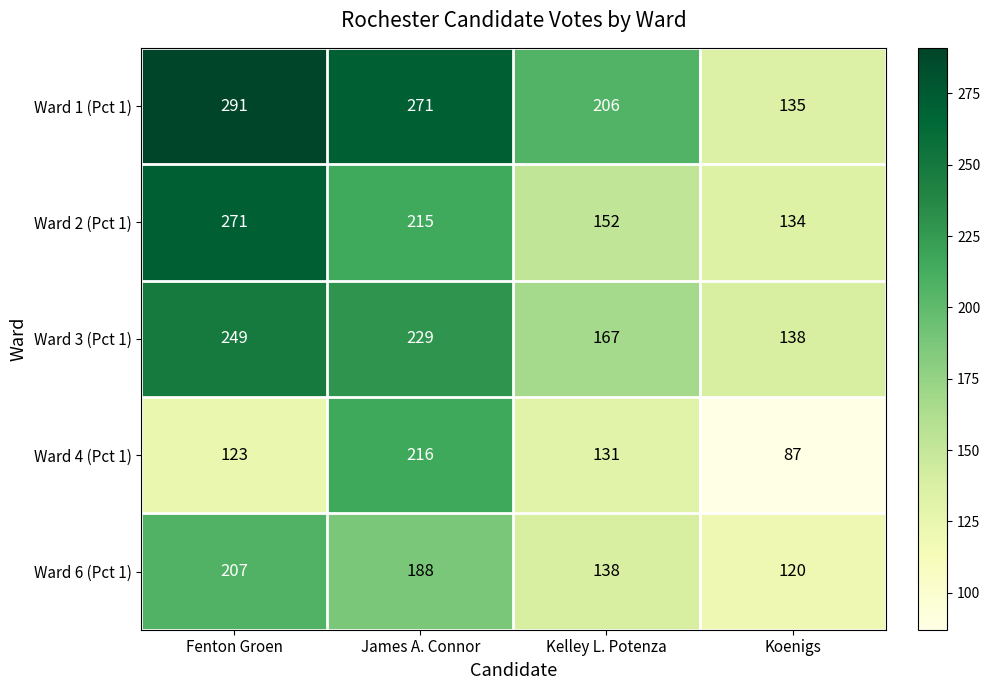

Is it true that Ward 4 (Pct 1) equals 131 at Kelley L. Potenza?

True